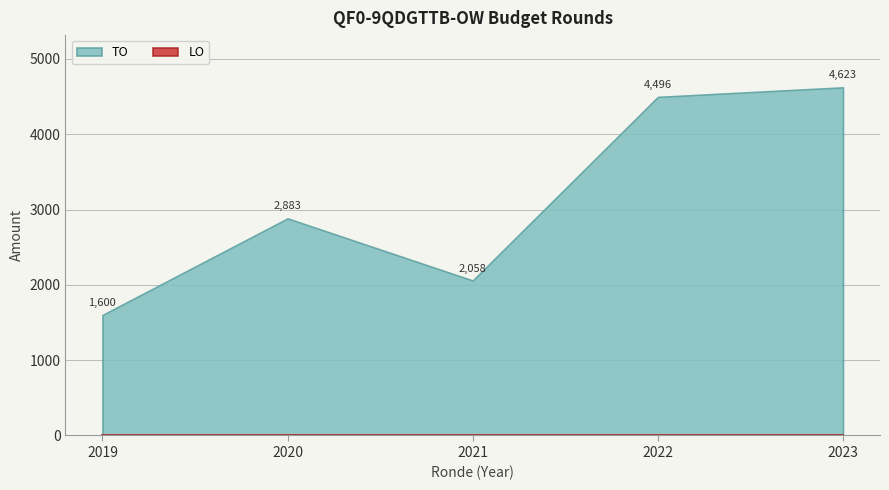

At which label does TO reach its minimum?

2019